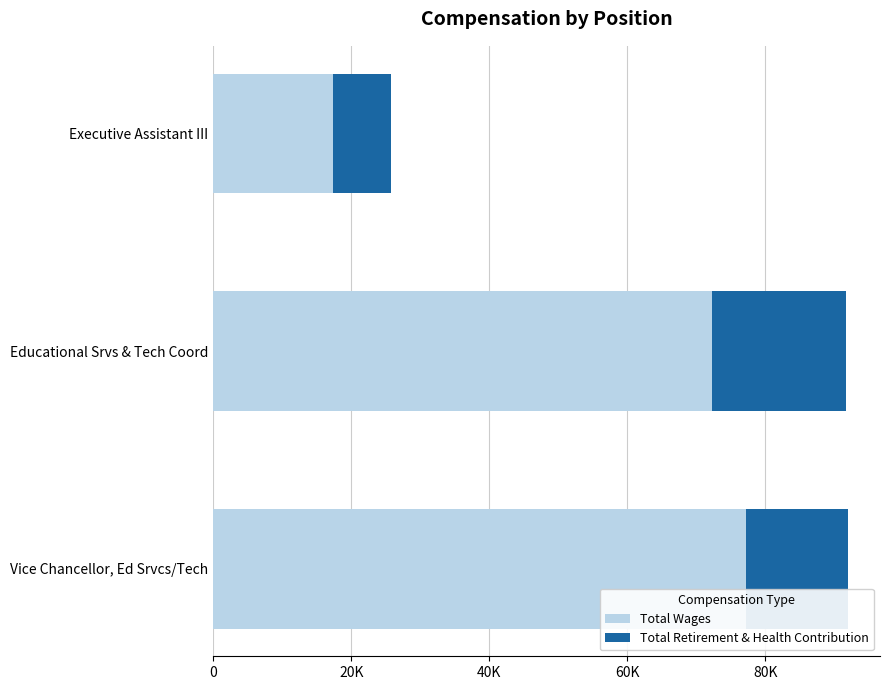

What are all the series names shown in the legend?

Total Wages, Total Retirement & Health Contribution